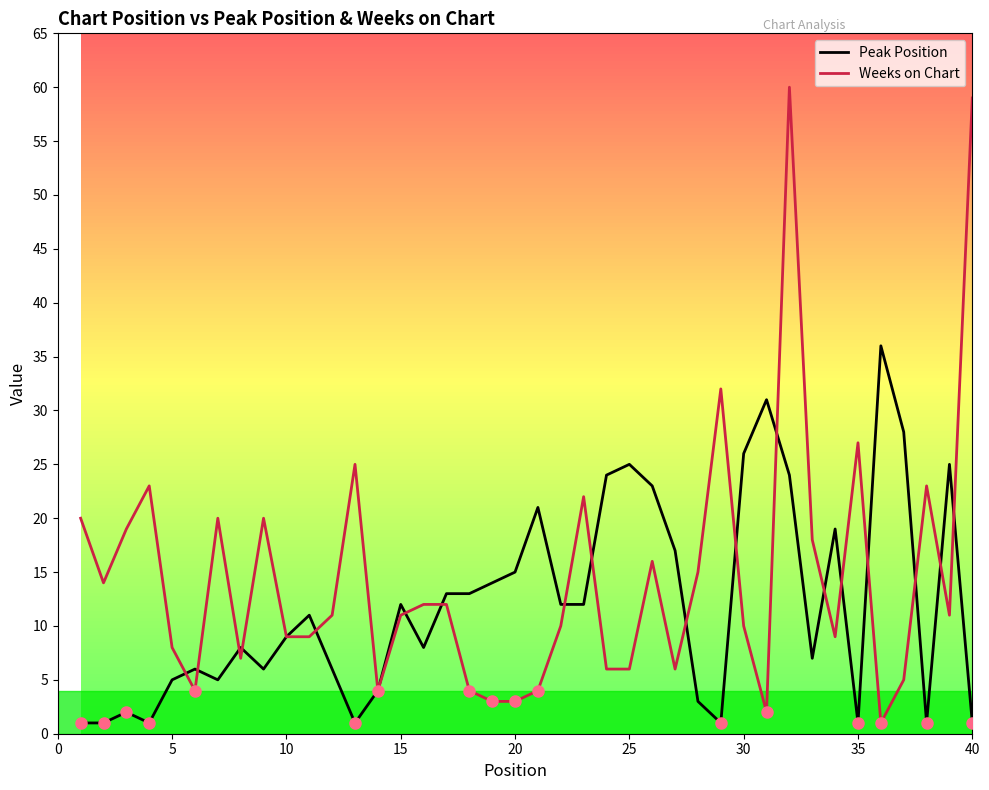

True or false: Weeks on Chart has more than 1 points higher than both neighbors.

True